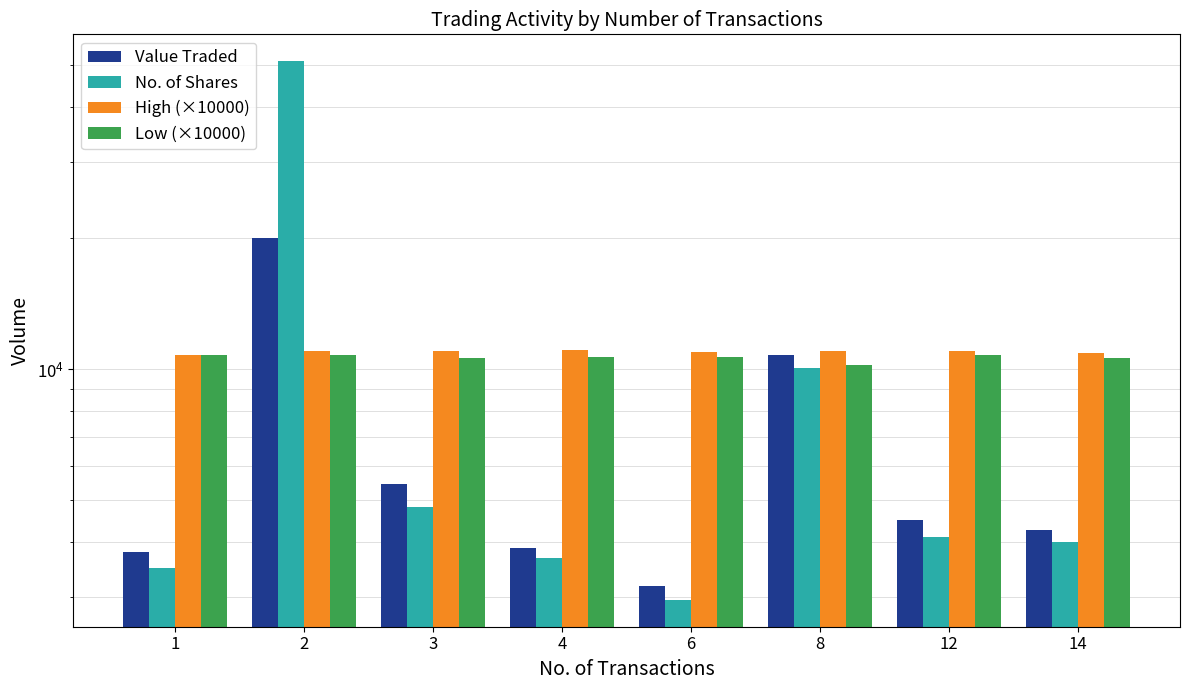

Which series has the largest total across all categories?

High (×10000)